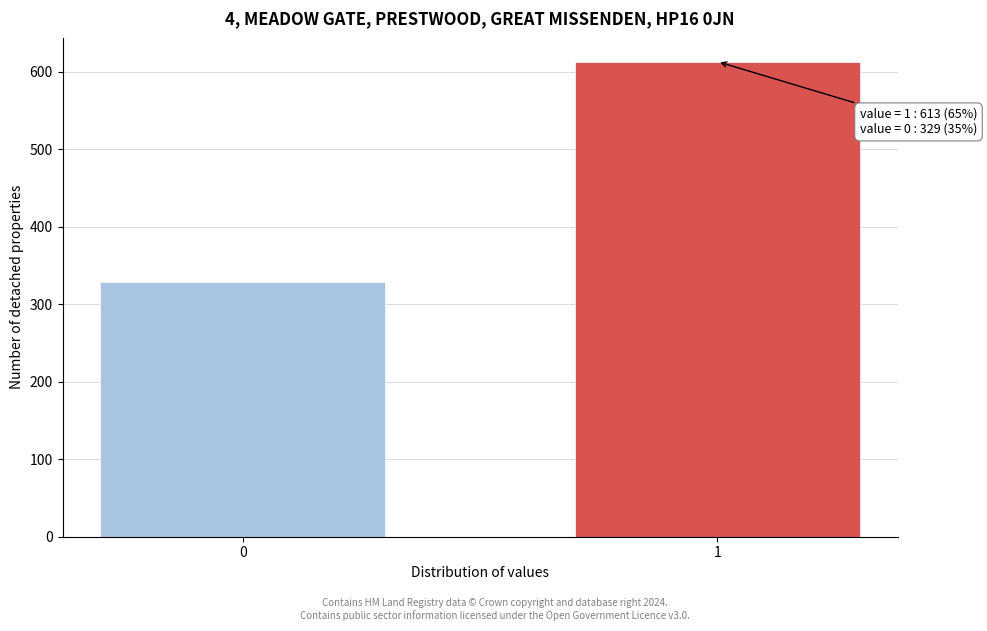

Reading right to left, transcribe all the data shown in this chart.

613	329